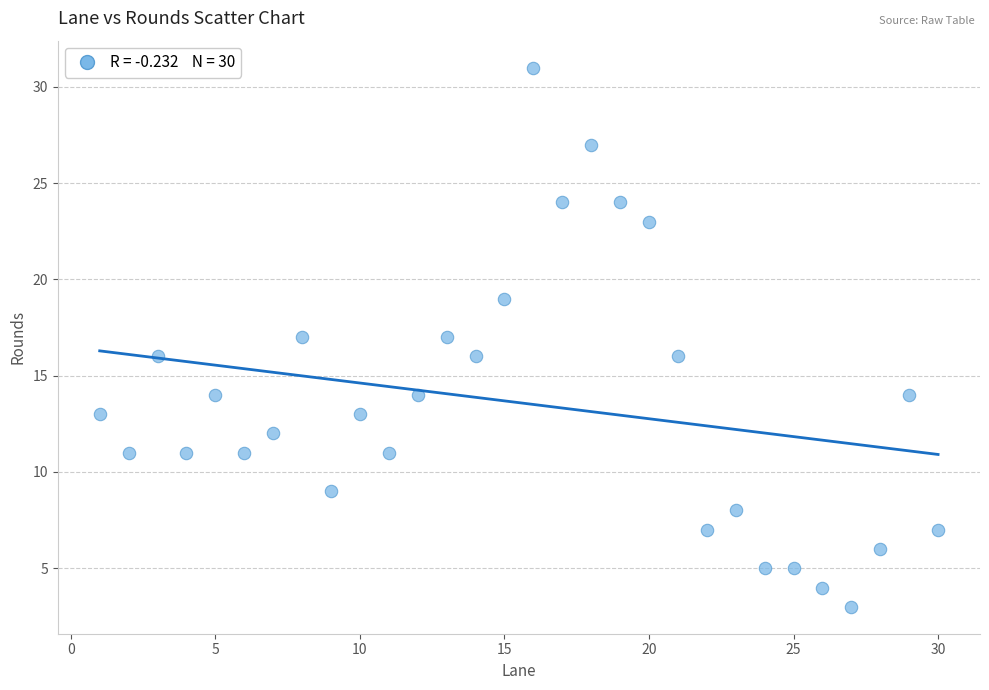

What is the range of X values (max minus min)?

29